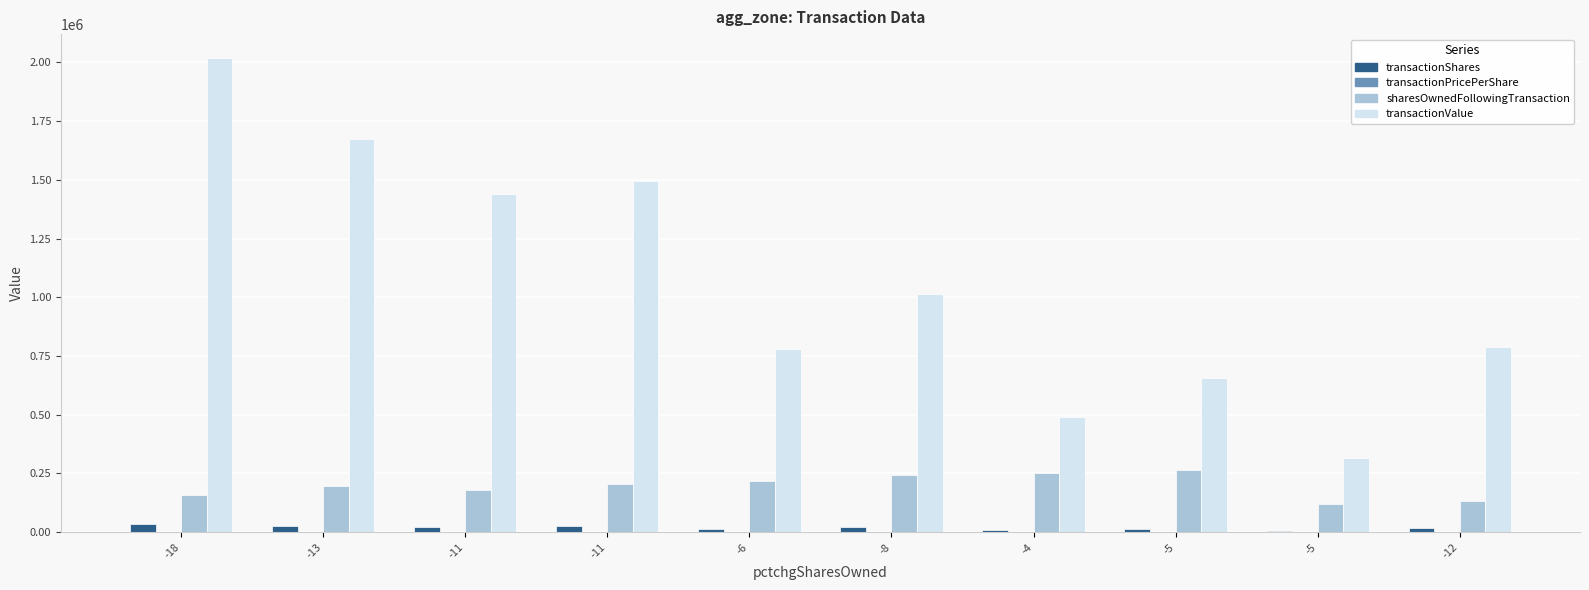

What is the label of the 9th bar from the right?

-13